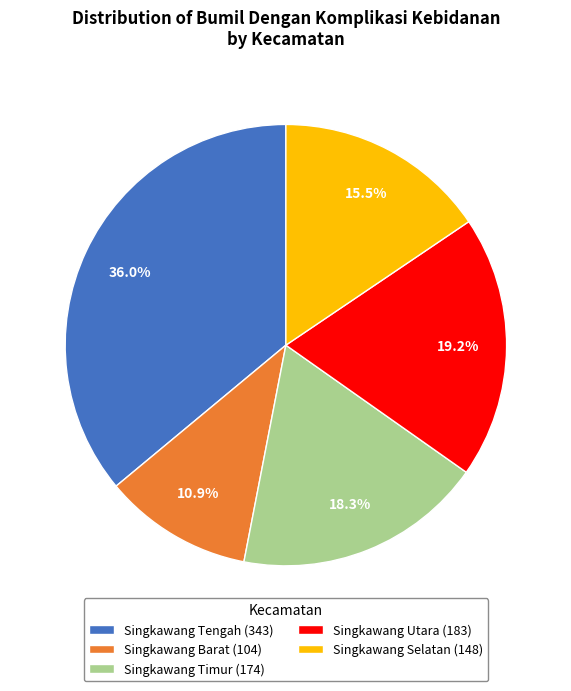

Between Singkawang Selatan and Singkawang Tengah, which is larger?

Singkawang Tengah